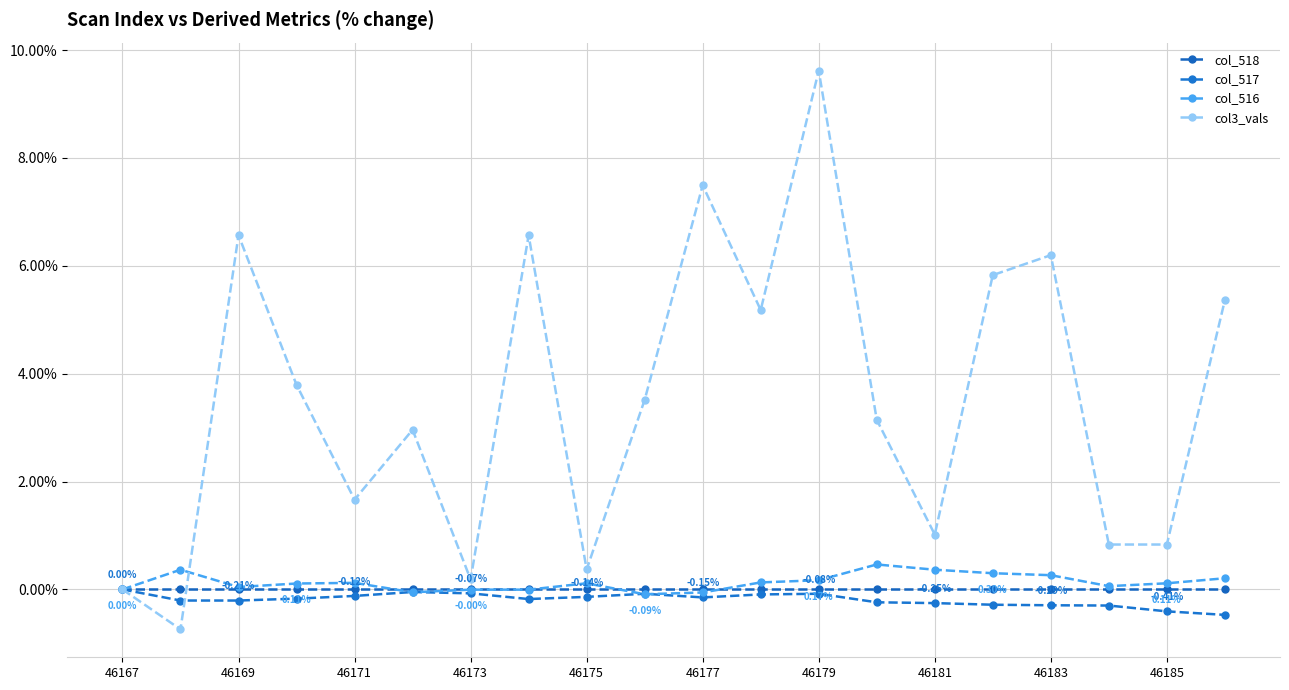

How many distinct data groups are displayed?

4